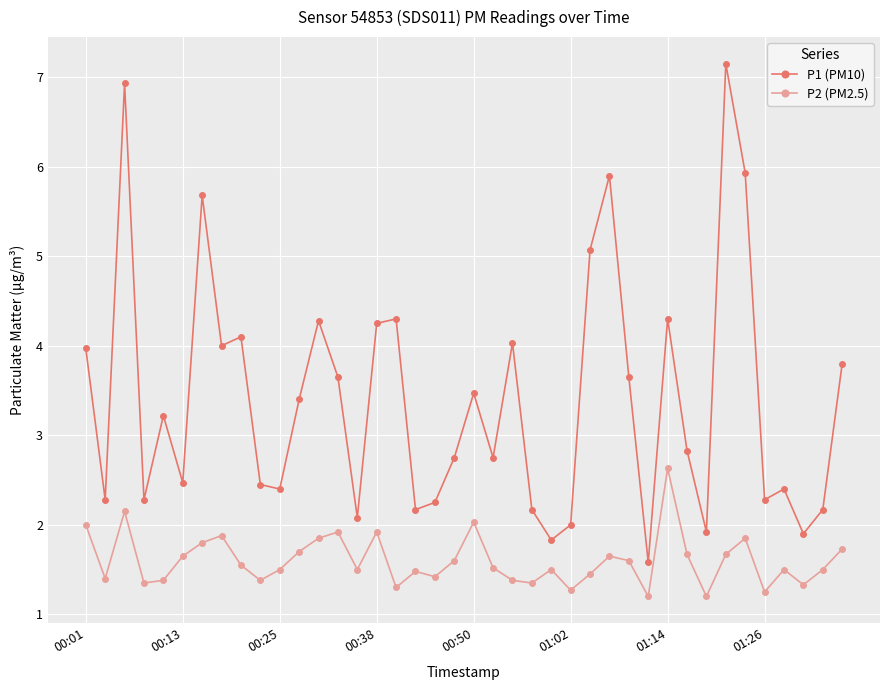

True or false: P2 (PM2.5) and P1 (PM10) cross at least once.

False